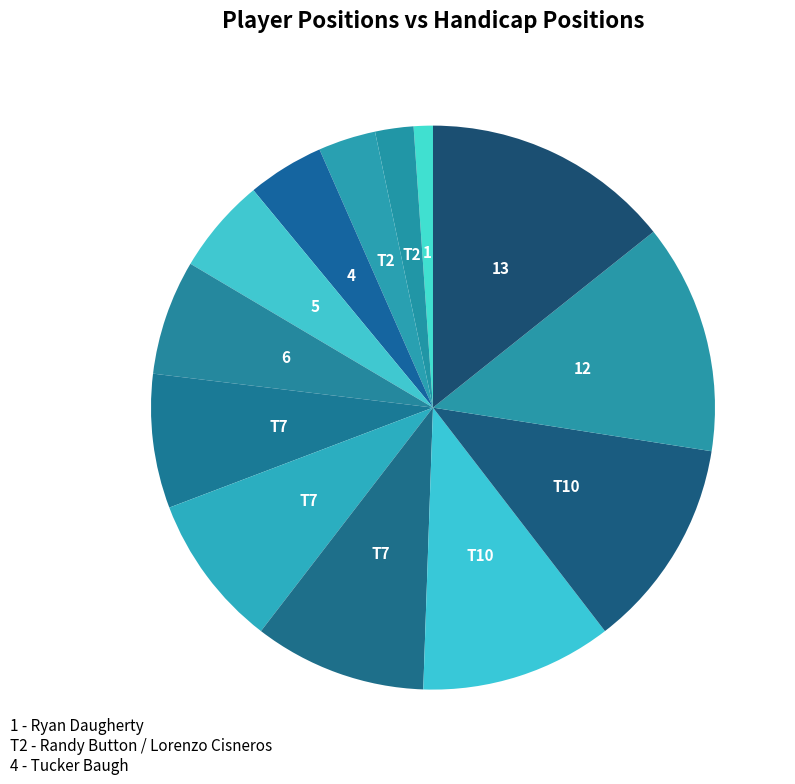

How many segments does this pie chart have?

13